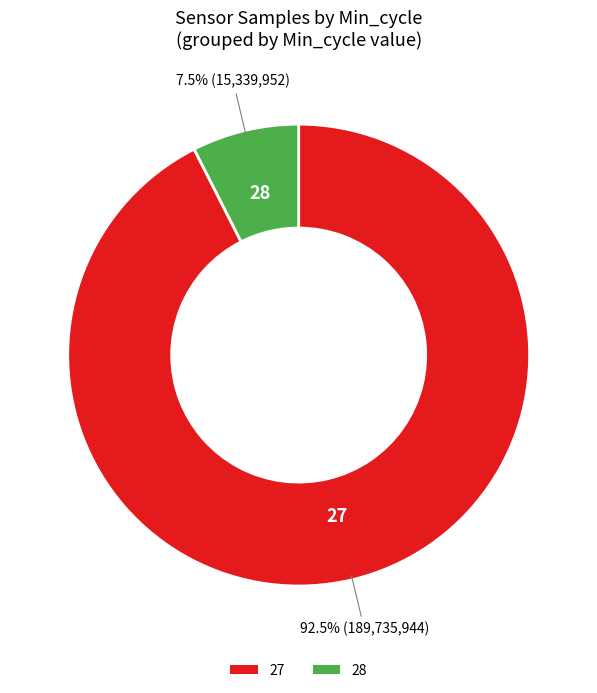

Rank the categories by value from highest to lowest.

27, 28